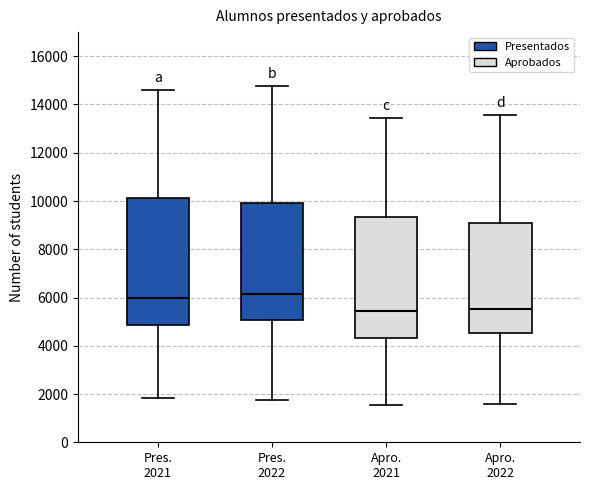

Comparing the boxes themselves (not the whiskers), which one is the tallest?

Pres. 2021